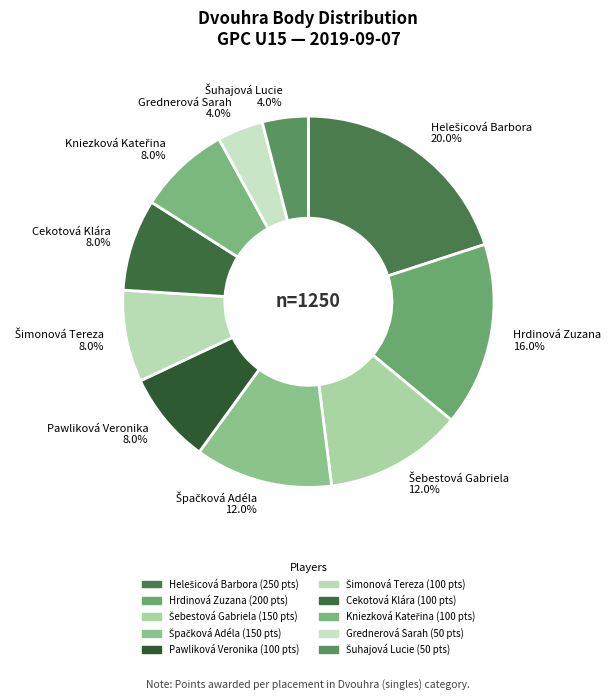

Is there a majority slice in this chart?

No